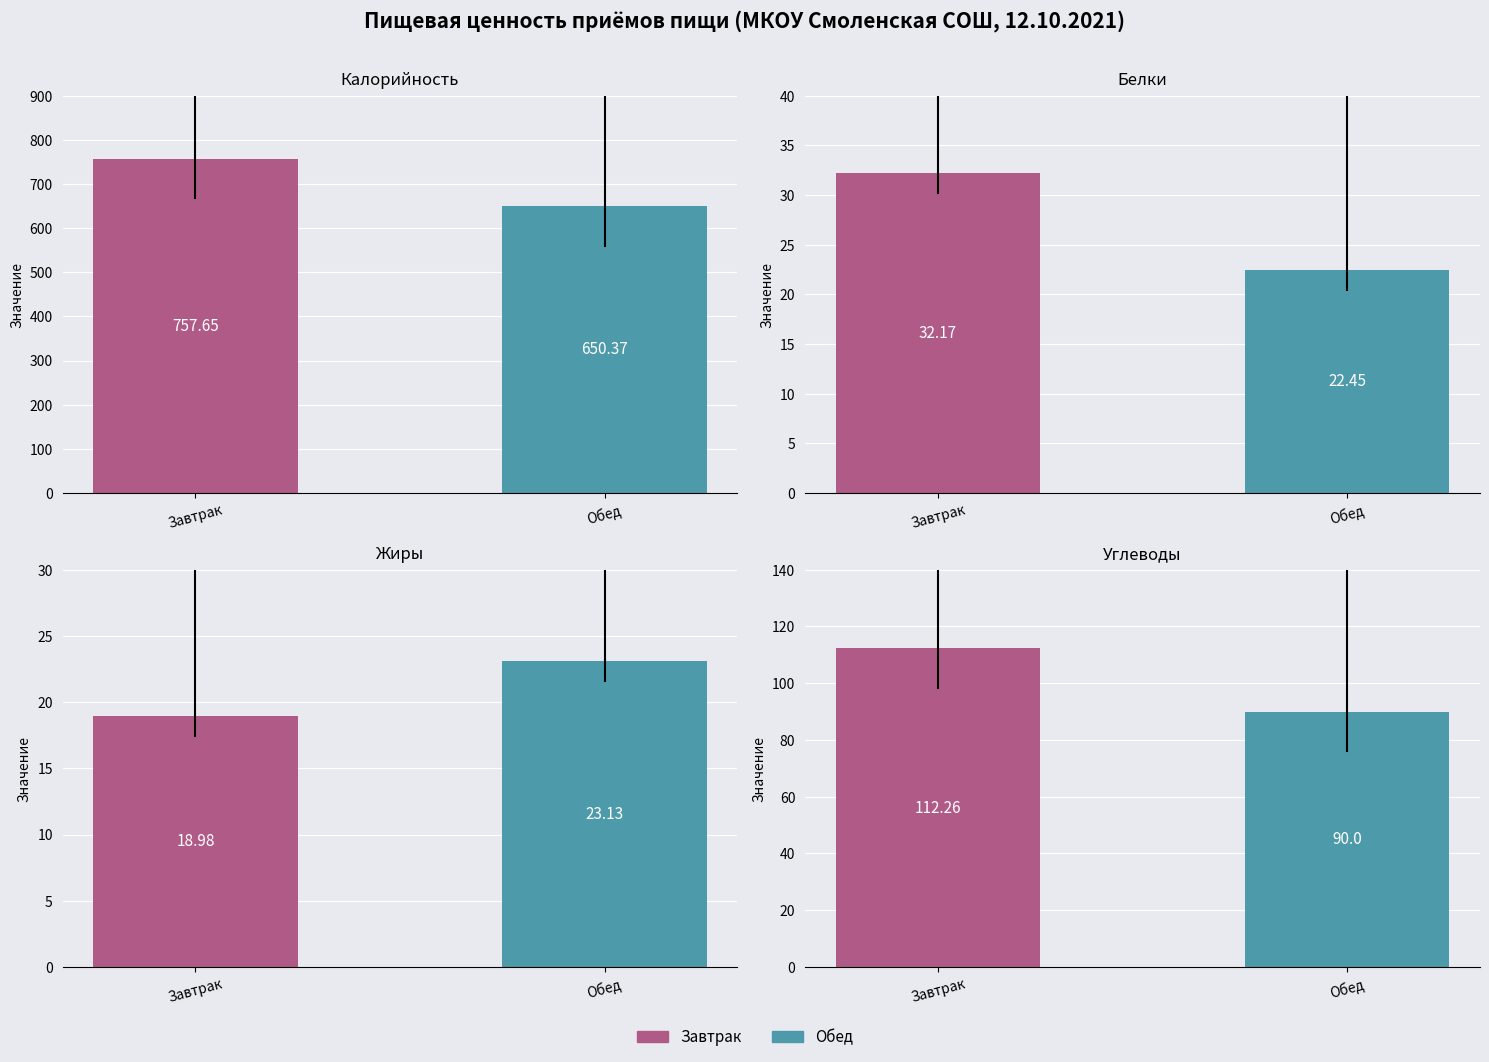

What is the value of the Калорийность bar at the 2nd from the left?

650.4